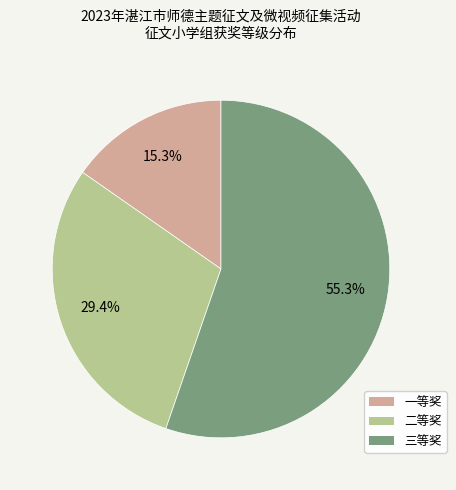

What is the ratio of the value at 二等奖 to the value at 一等奖?

1.9